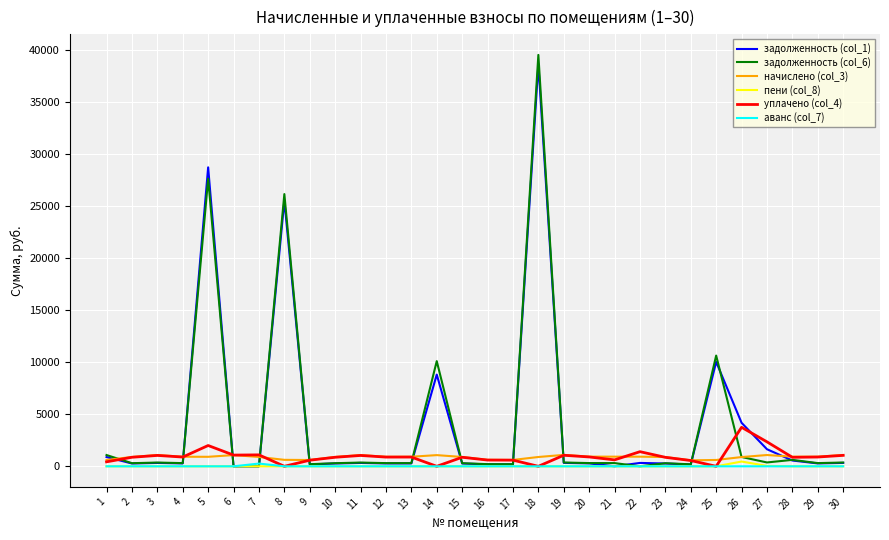

The value of задолженность (col_1) at 6 is 0.0. True or false?

True